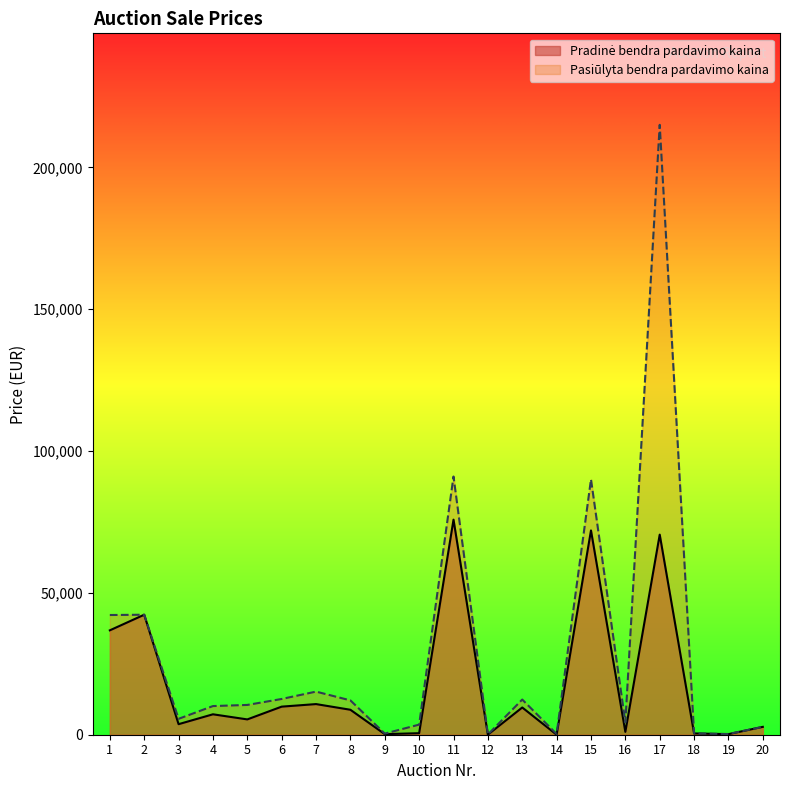

What is the value of the Pradinė bendra pardavimo kaina point at the 9th from the left?

202